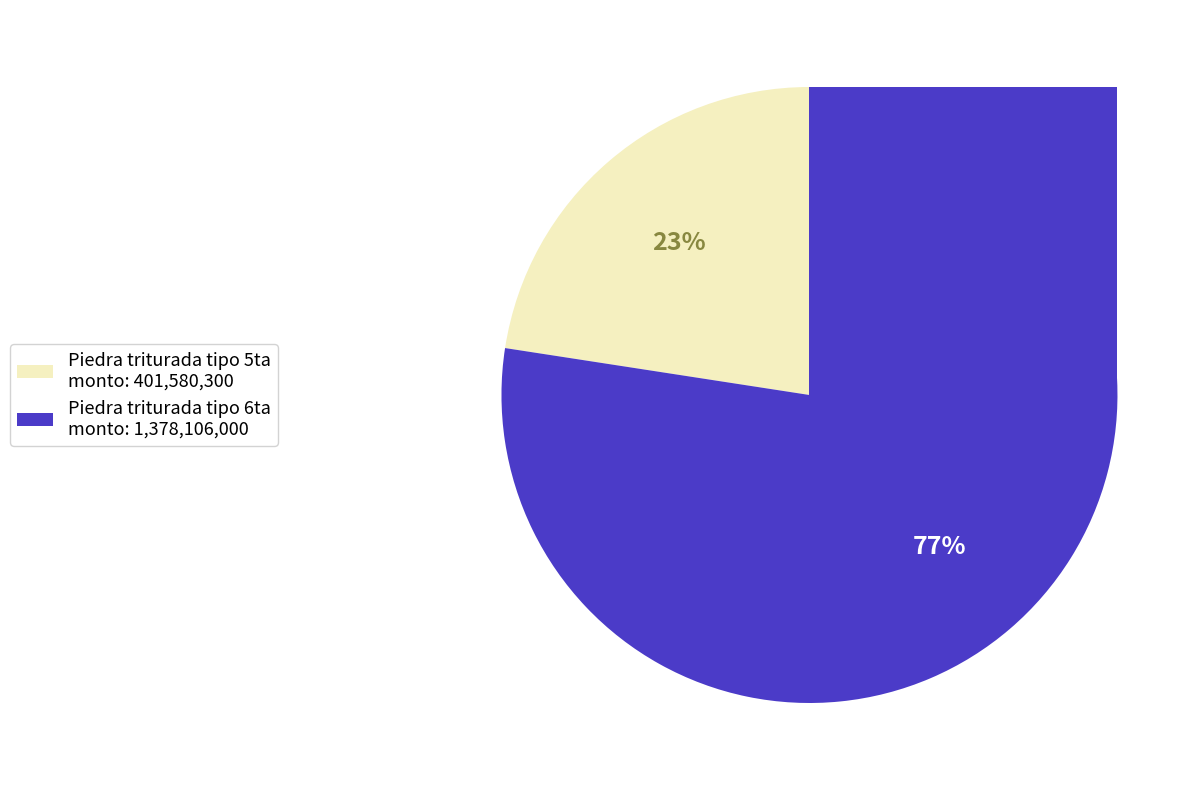

Is it true that Piedra triturada tipo 6ta is 77% of the pie?

True